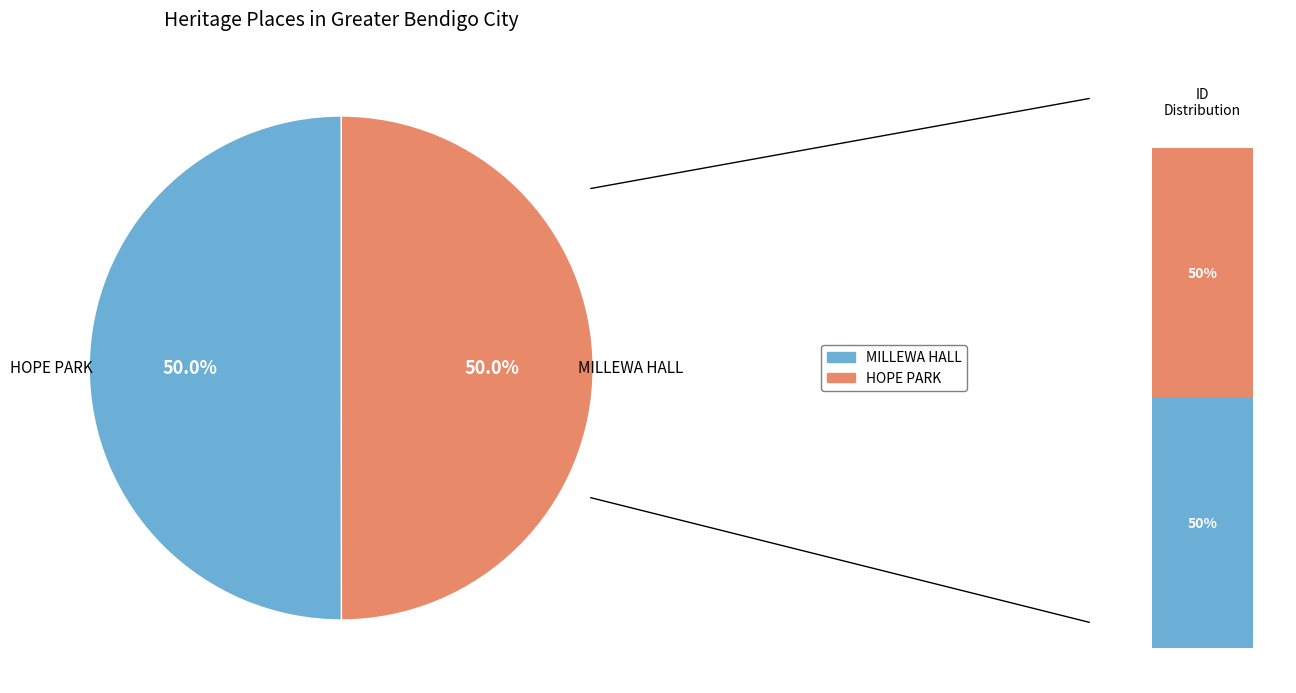

Which slice is the largest?

HOPE PARK